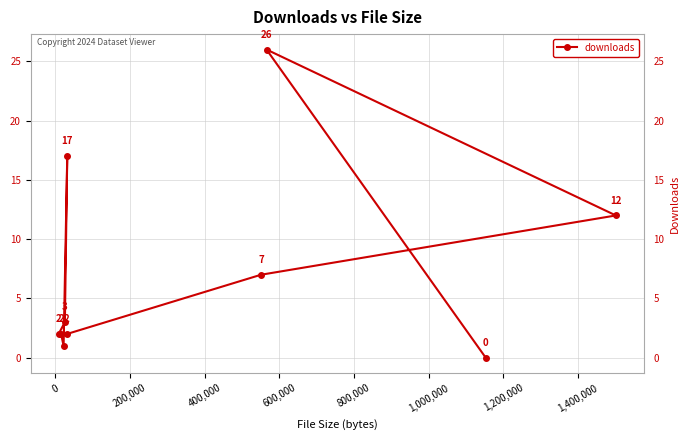

What is the greatest value displayed?

26